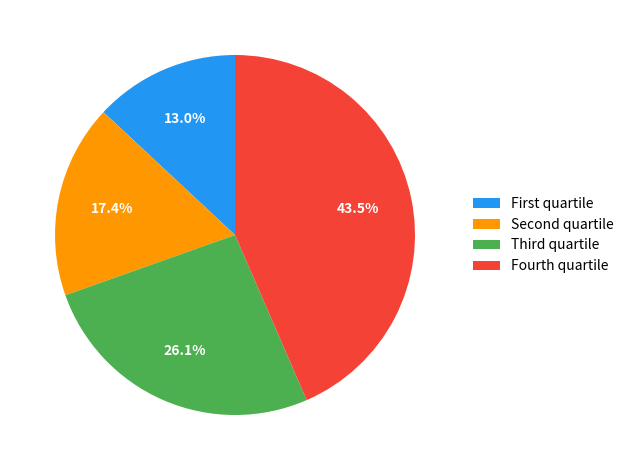

How much of the chart is everything except Fourth quartile?

56.5%